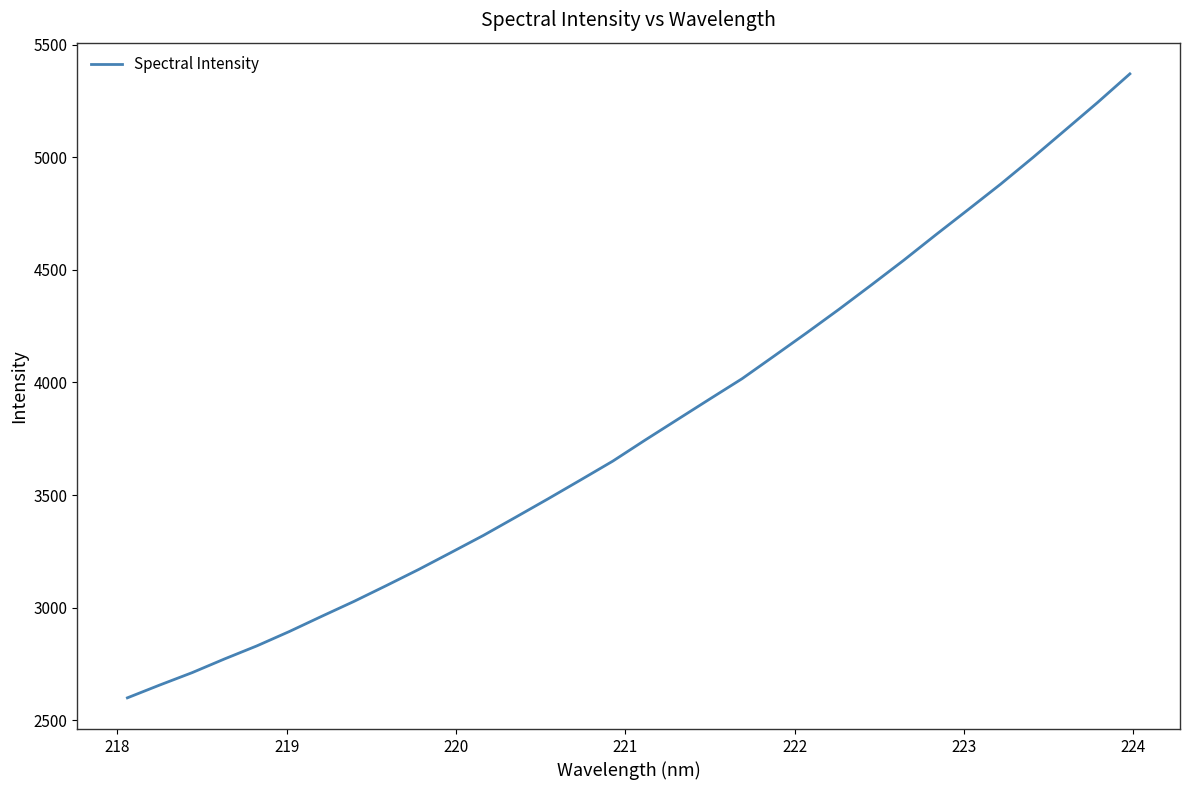

What is the smallest value displayed?

2599.1